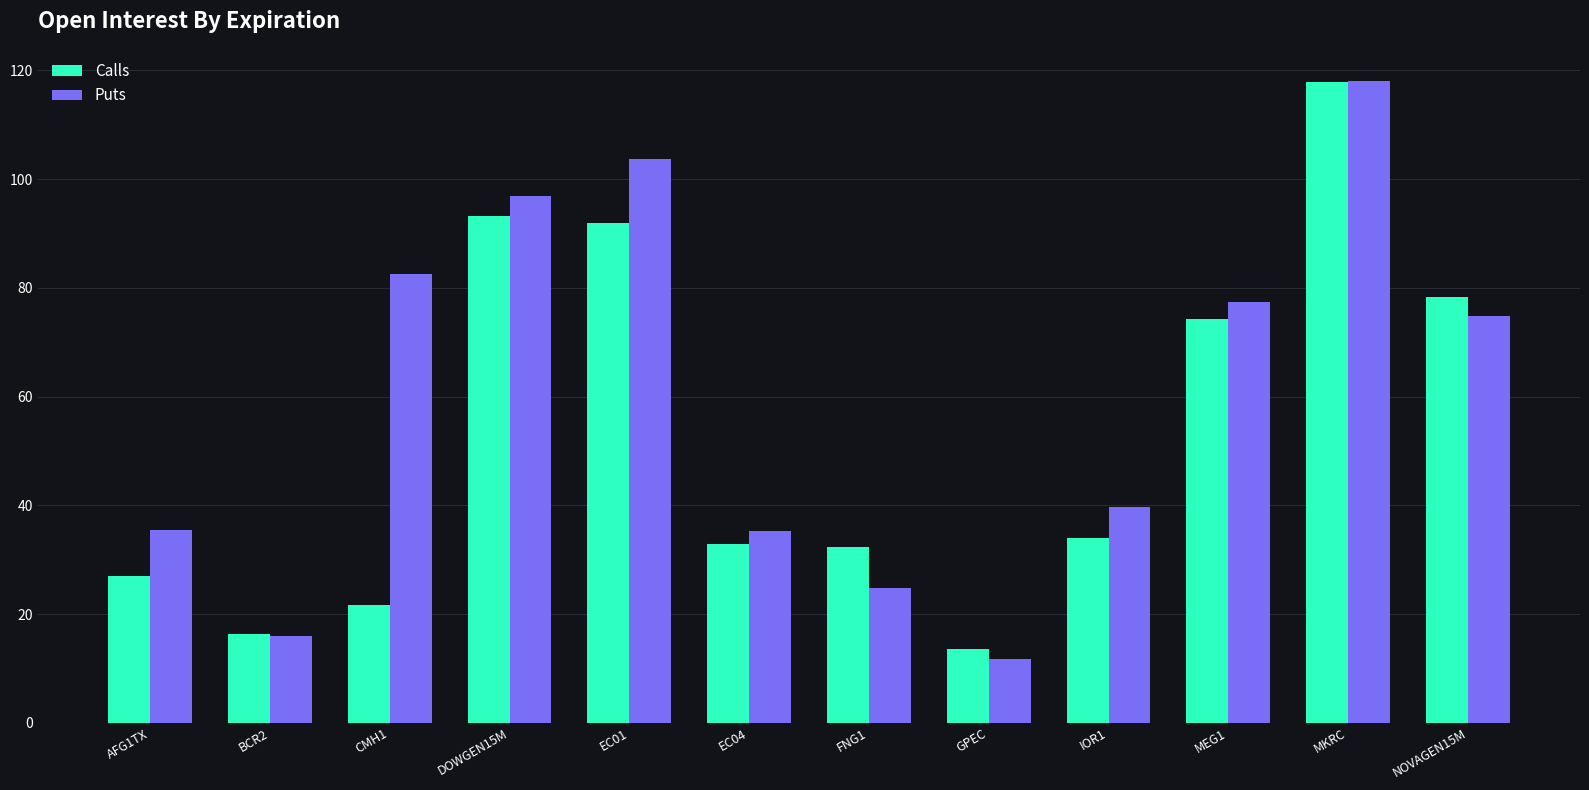

What is the sum of the Puts values at IOR1 and NOVAGEN15M?

114.5